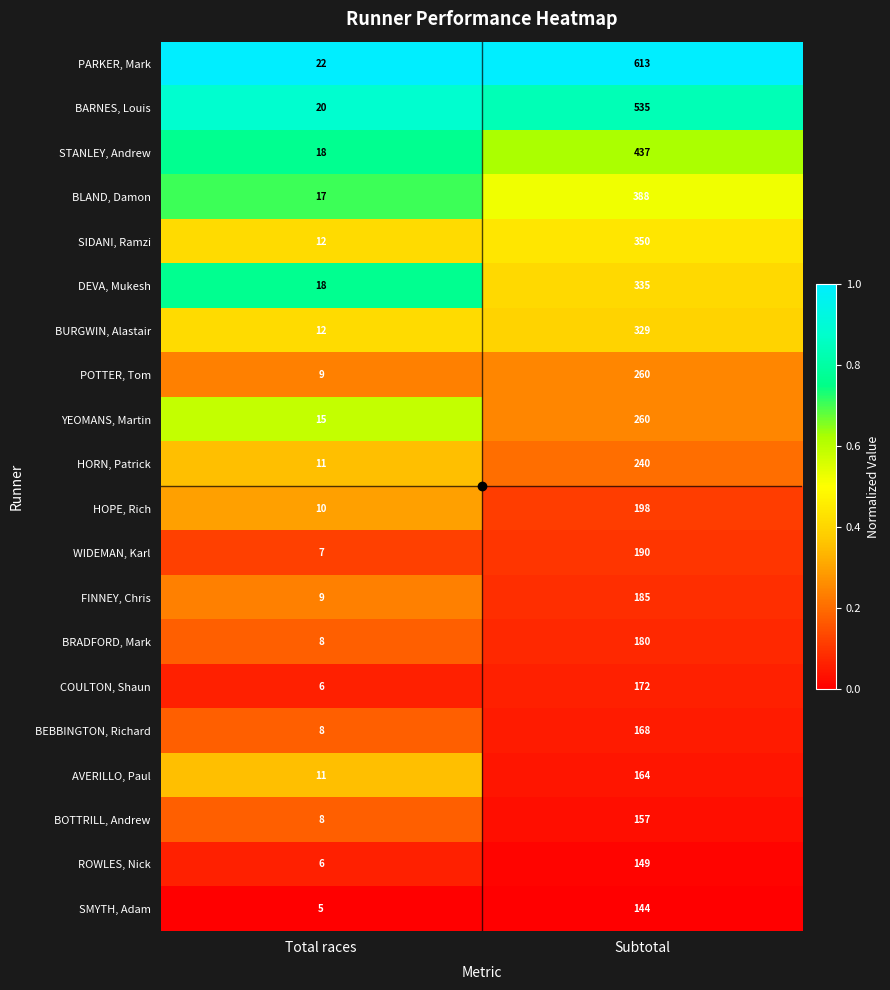

What is the difference between the highest and lowest values at Subtotal?

469